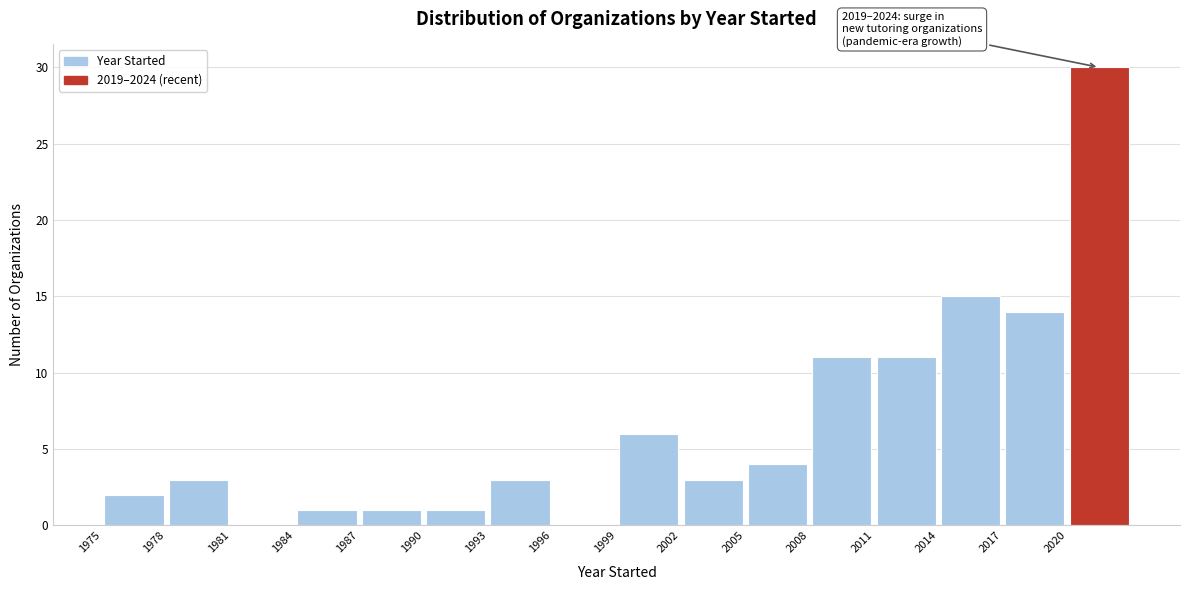

Which range on the x-axis has the tallest bar?

2020 to 2023